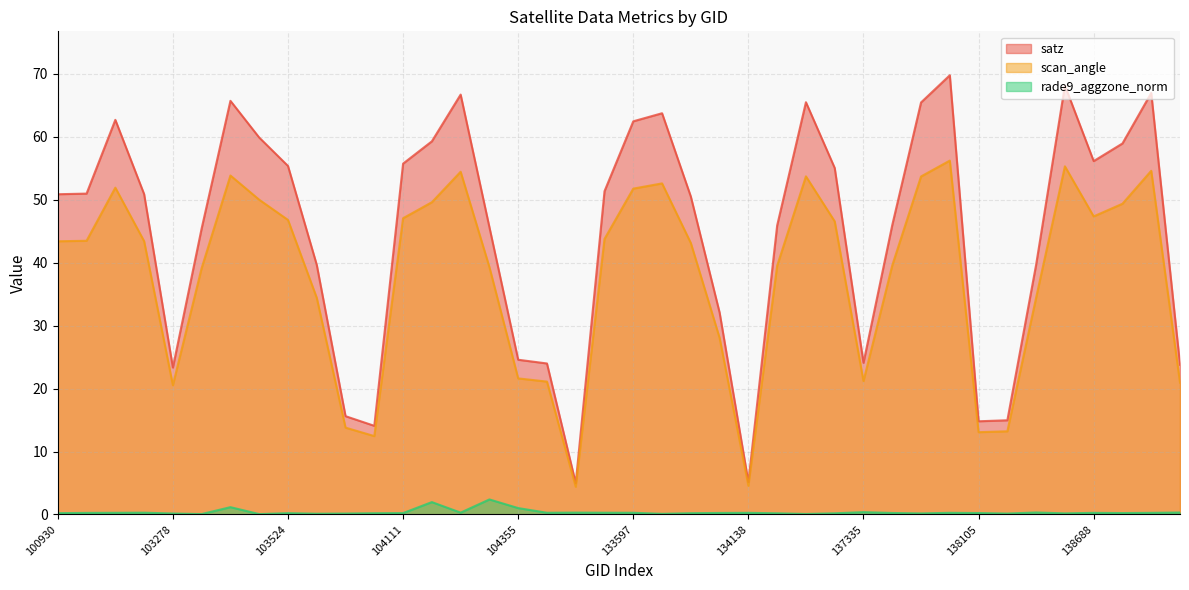

Reading left to right, transcribe all the data shown in this chart.

satz: 50.9	51.0	62.7	50.9	23.3	45.4	65.7	59.9	55.3	39.6	15.6	14.1	55.7	59.2	66.7	45.6	24.6	24.0	5.0	51.3	62.4	63.7	50.5	32.0	5.2	45.9	65.5	55.0	24.1	46.0	65.4	69.7	14.8	15.0	39.7	68.1	56.1	58.9	66.9	23.8
scan_angle: 43.4	43.5	51.9	43.4	20.5	39.1	53.8	50.0	46.8	34.4	13.8	12.4	47.0	49.6	54.4	39.3	21.6	21.1	4.4	43.8	51.7	52.6	43.1	28.0	4.6	39.5	53.7	46.5	21.2	39.5	53.7	56.2	13.1	13.2	34.4	55.3	47.3	49.3	54.6	20.9
rade9_aggzone_norm: 0.2	0.3	0.3	0.3	0.2	0.1	1.2	0.1	0.2	0.1	0.2	0.2	0.2	2.0	0.3	2.4	1.0	0.3	0.3	0.3	0.3	0.1	0.2	0.2	0.3	0.2	0.1	0.2	0.4	0.2	0.2	0.3	0.2	0.1	0.3	0.2	0.3	0.2	0.3	0.3